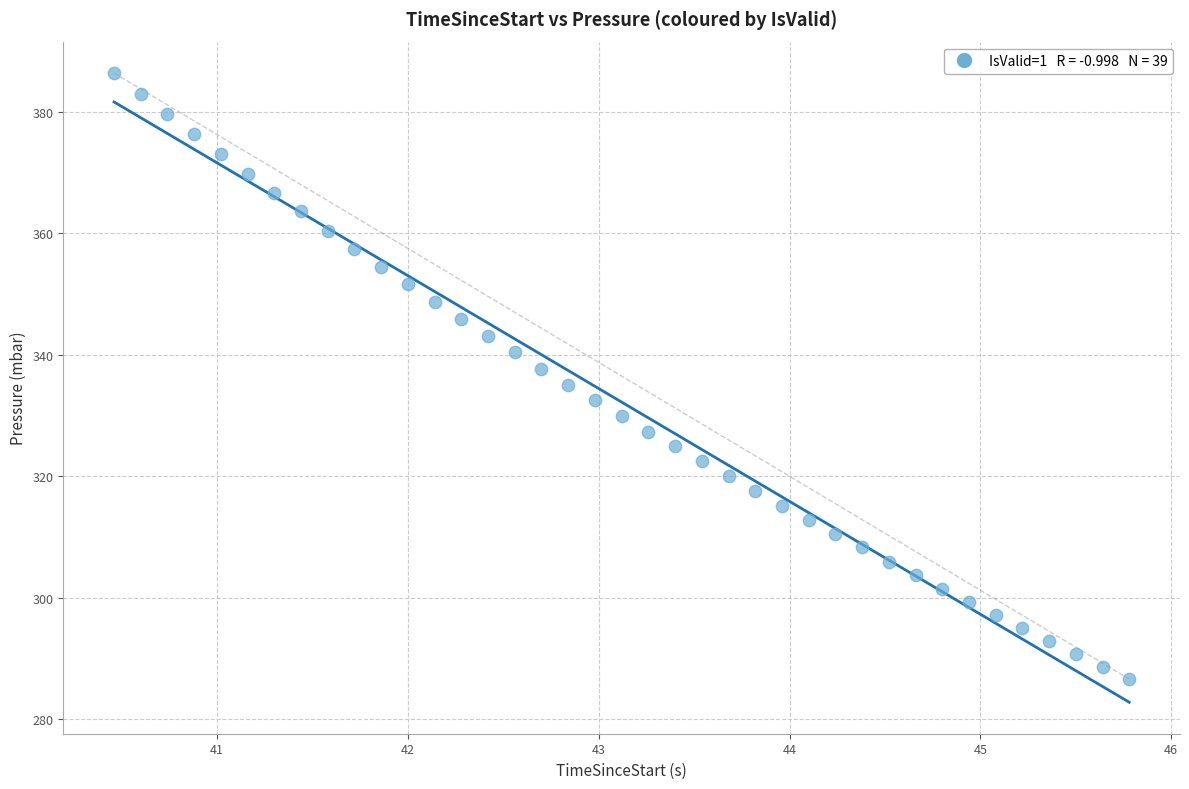

What is the range of Y values (max minus min)?

99.8